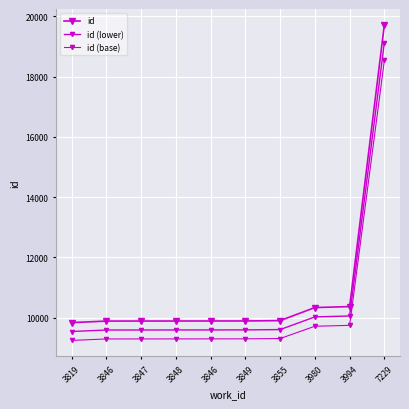

True or false: id (base) has a value of 9296.6 at 3846.

True